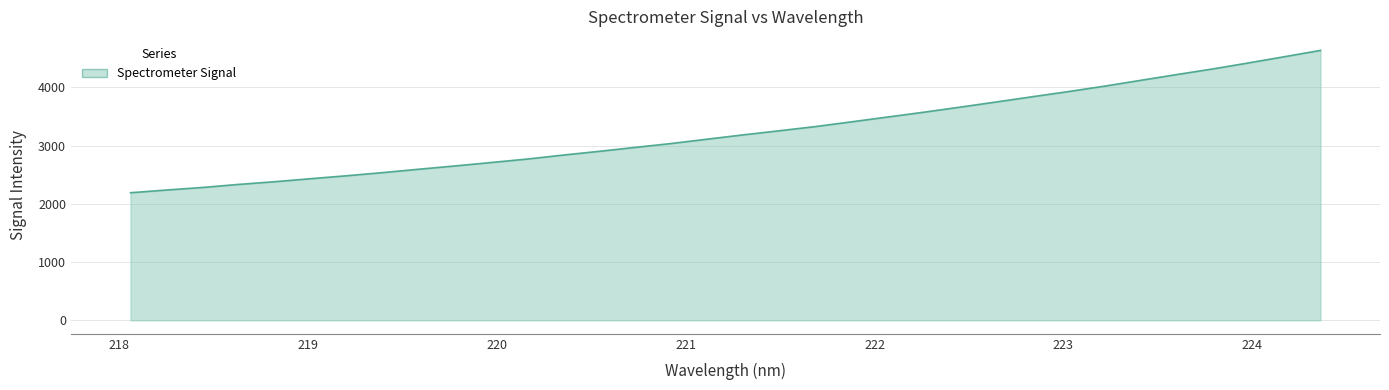

What is the minimum value shown in the chart?

2191.0